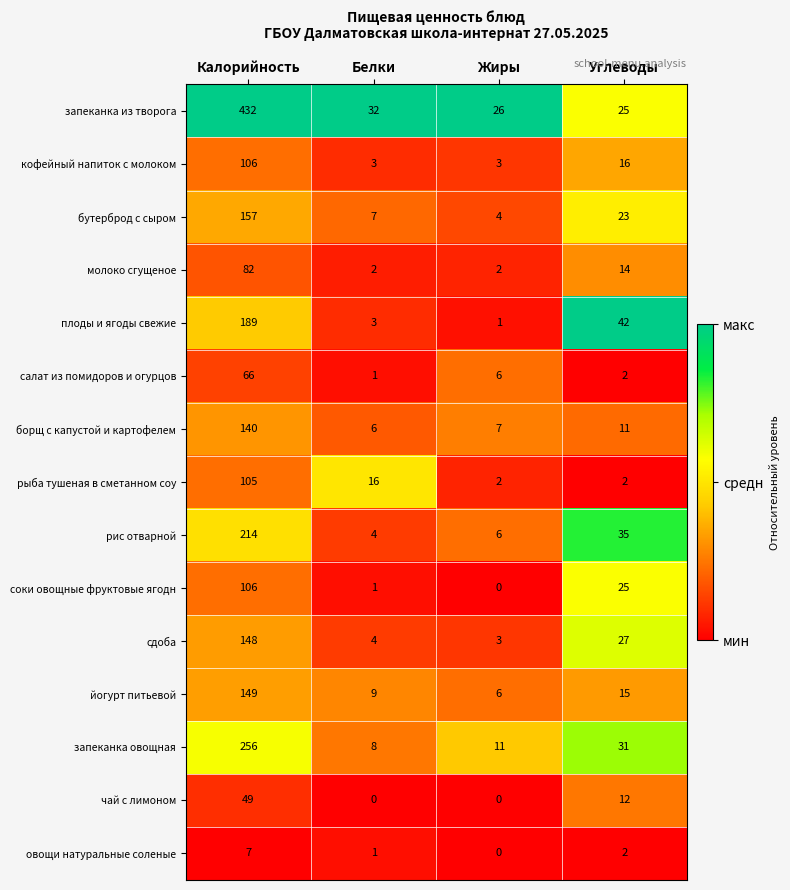

Is it true that кофейный напиток с молоком equals 169 at Калорийность?

False